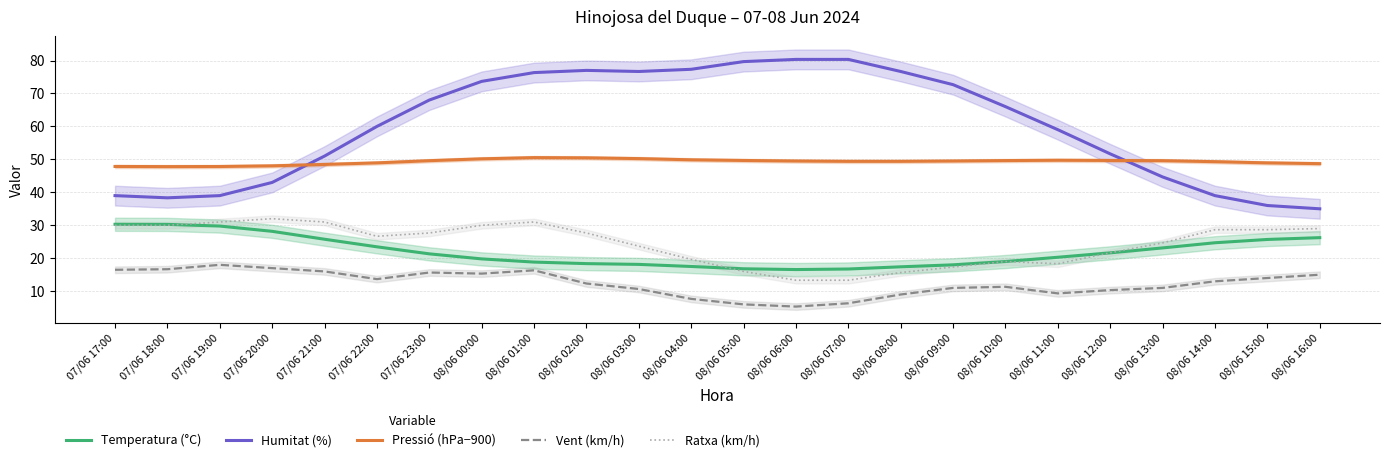

What is the sum of the Pressió (hPa−900) values at 08/06 04:00 and 08/06 03:00?

100.1